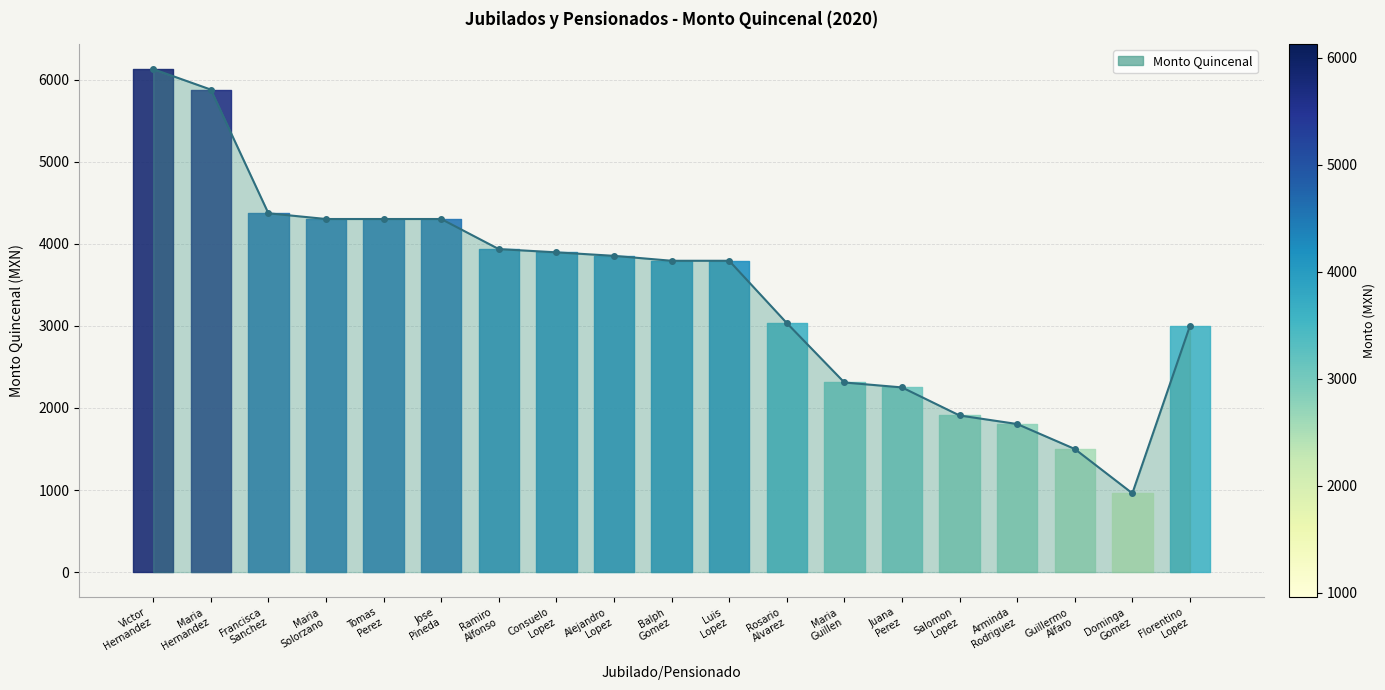

How many series are shown in this chart?

1